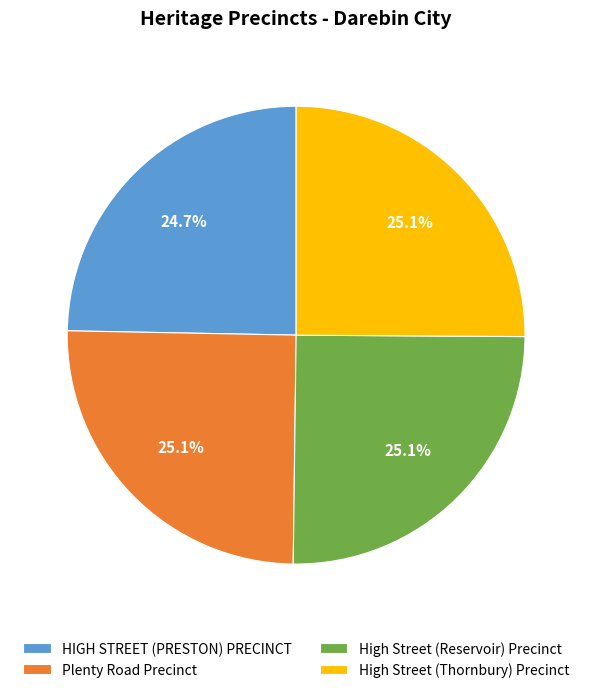

How many slices are in this pie chart?

4